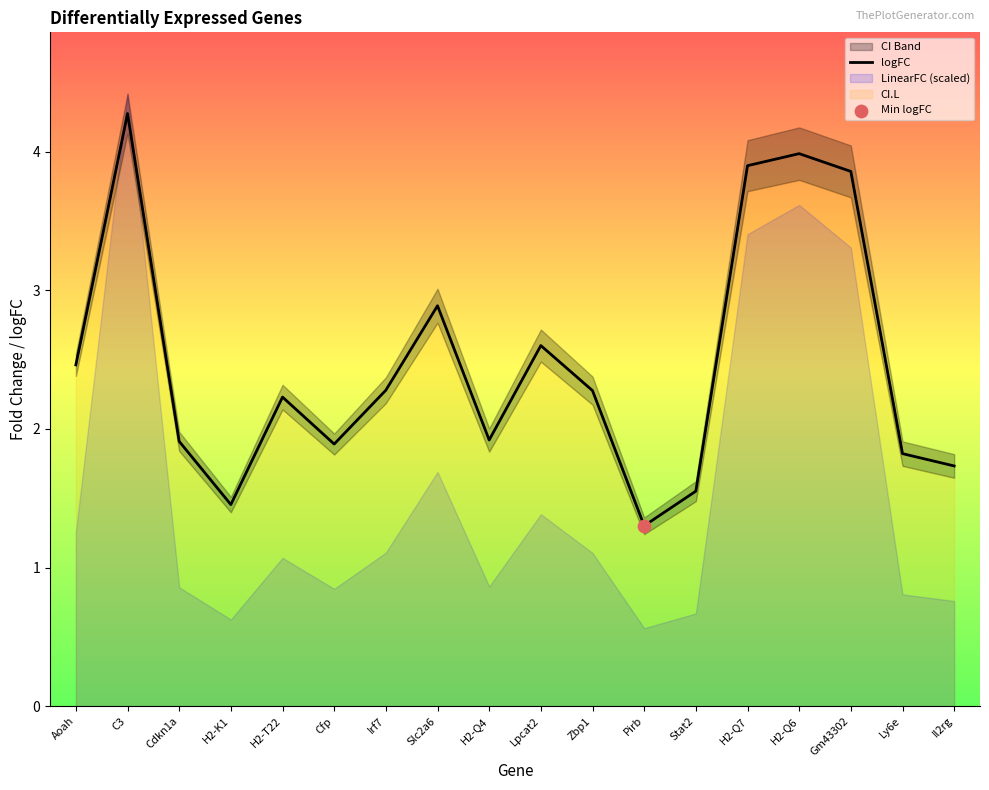

Which has a higher value, H2-Q7 or Stat2?

H2-Q7